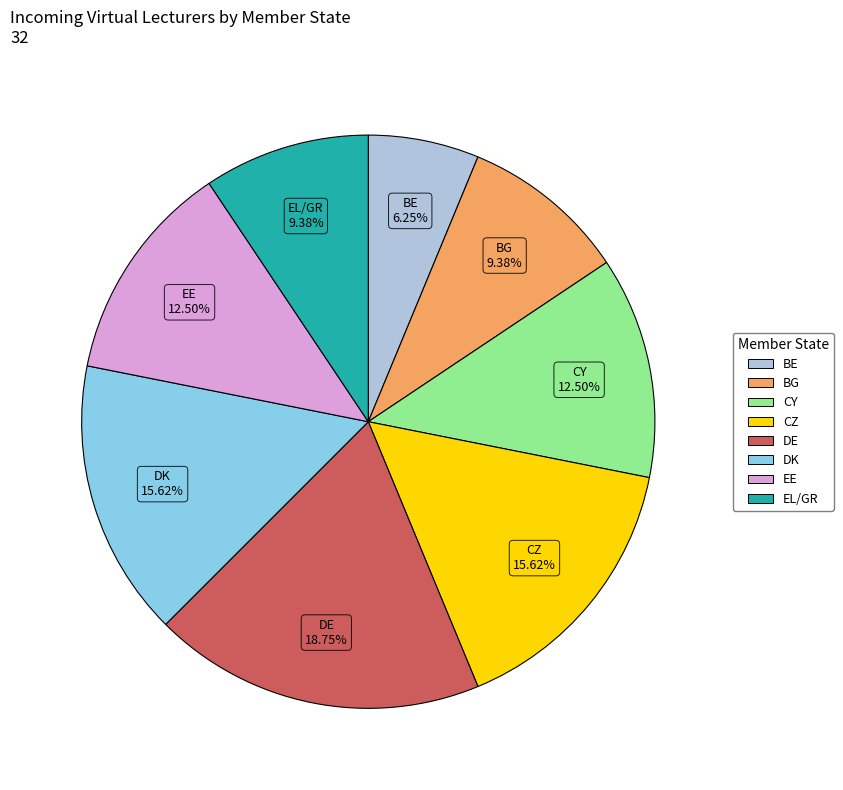

Does DK represent more than half of the total?

No